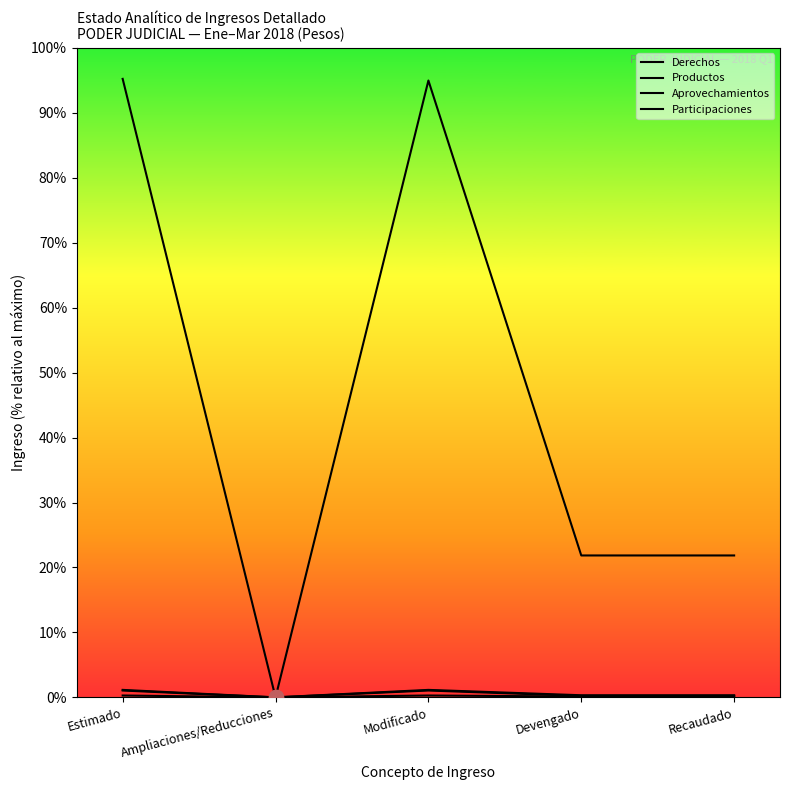

True or false: Participaciones and Derechos intersect in this chart.

False